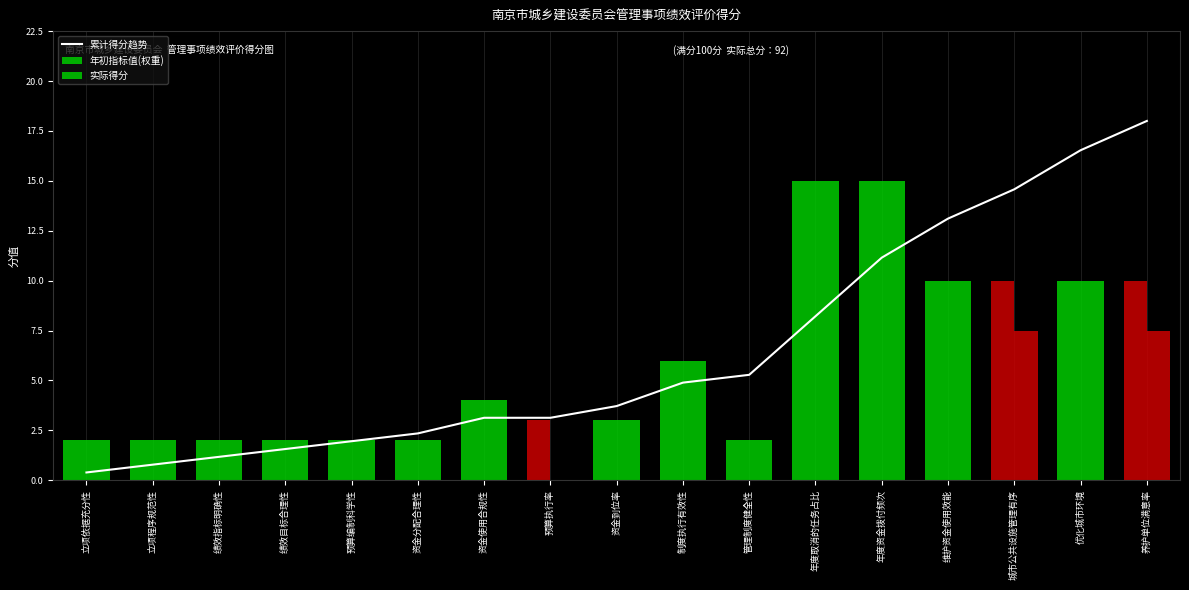

List the series in order of their peak value, highest first.

累计得分趋势, 年初指标值(权重), 实际得分